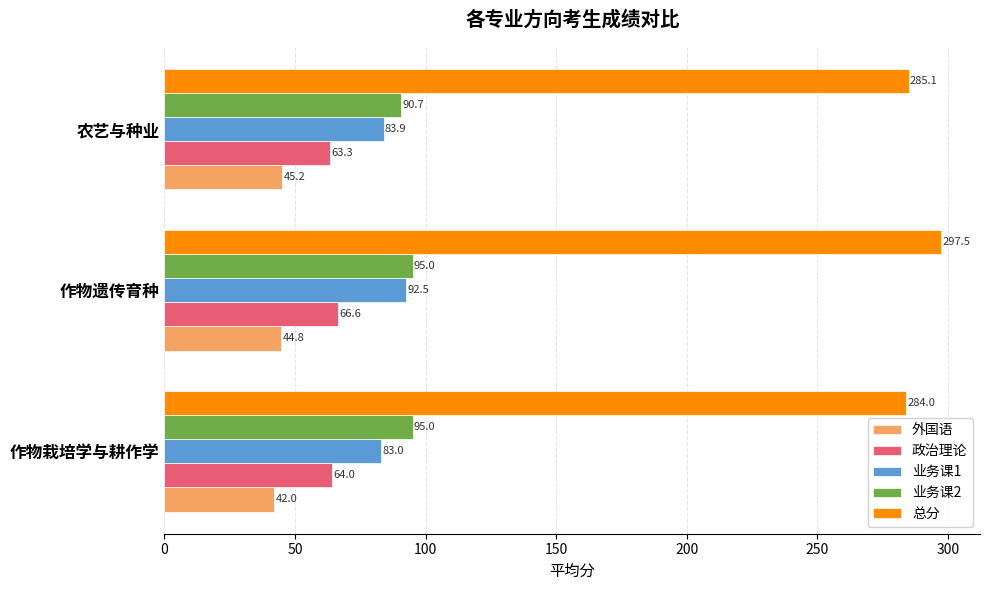

What is the total value across all series at 作物栽培学与耕作学?

568.0